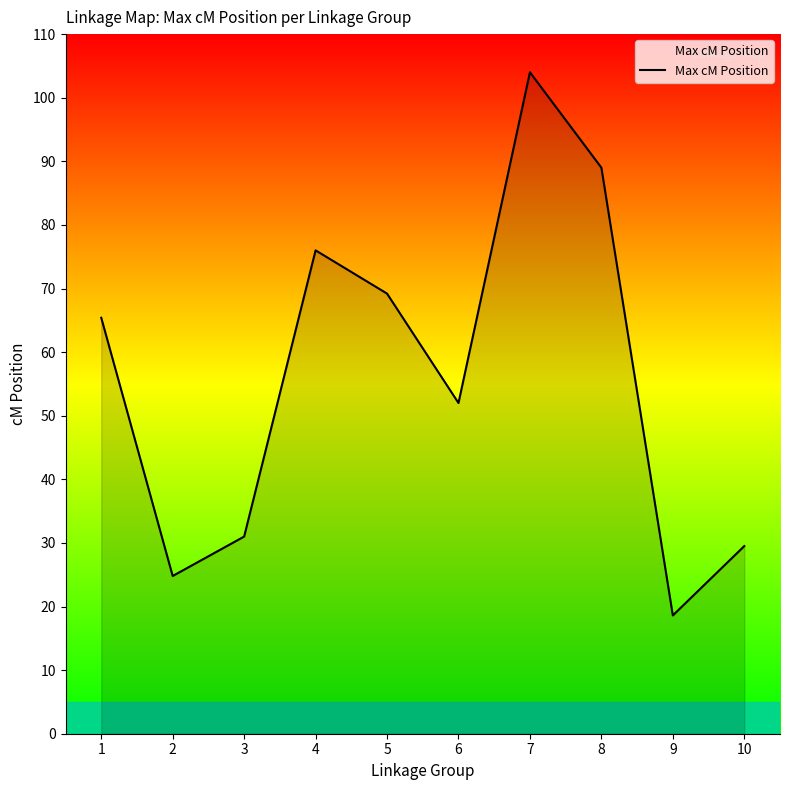

True or false: the data shows 54.1 at 3.

False